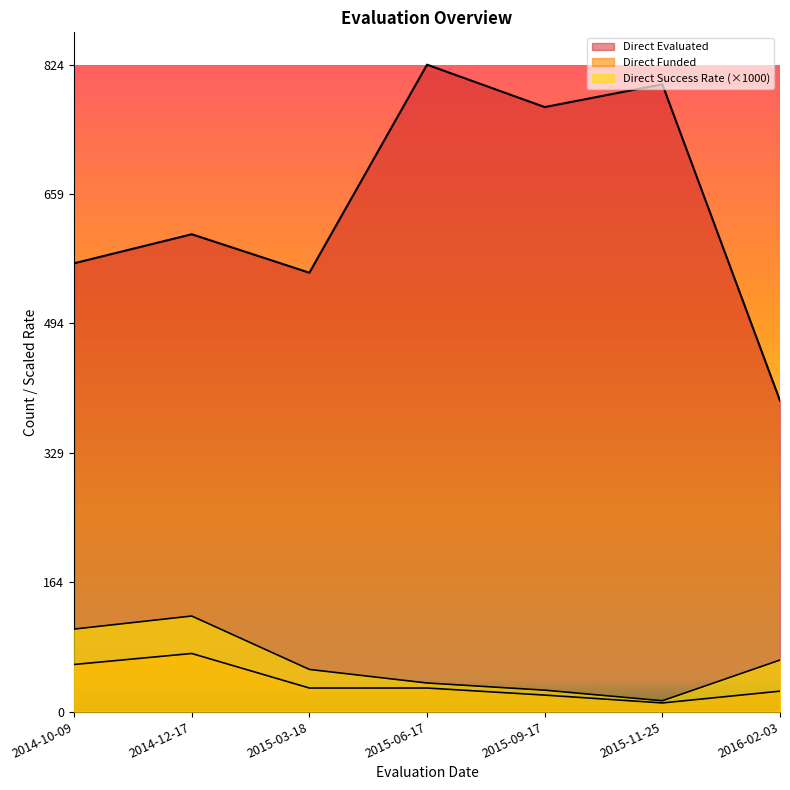

Read the Direct Evaluated value at 2014-12-17.

608.0